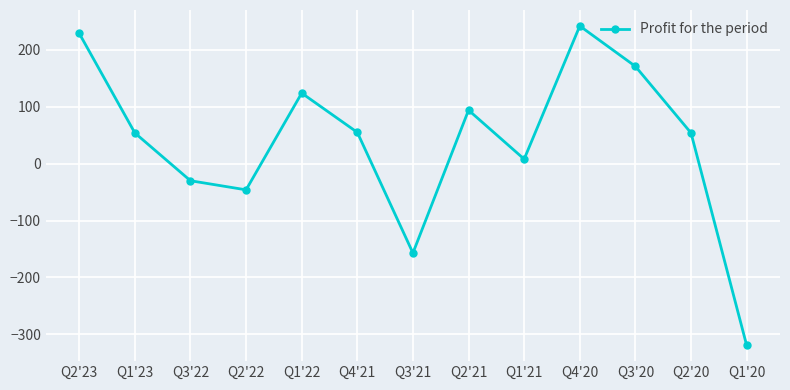

How many values are above zero?

9